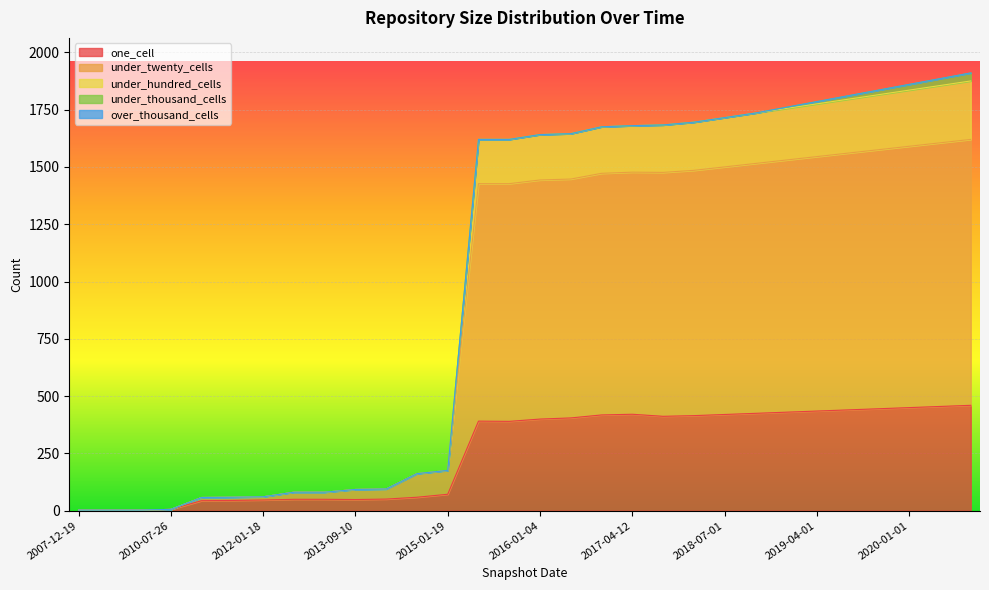

What is the highest value of the one_cell series?

460